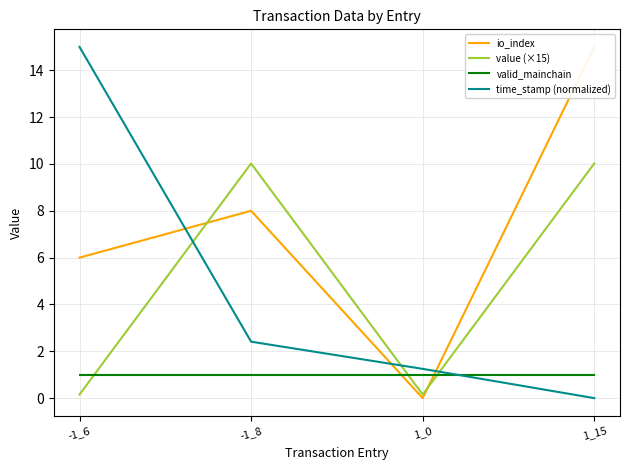

What is the minimum value for valid_mainchain?

1.0